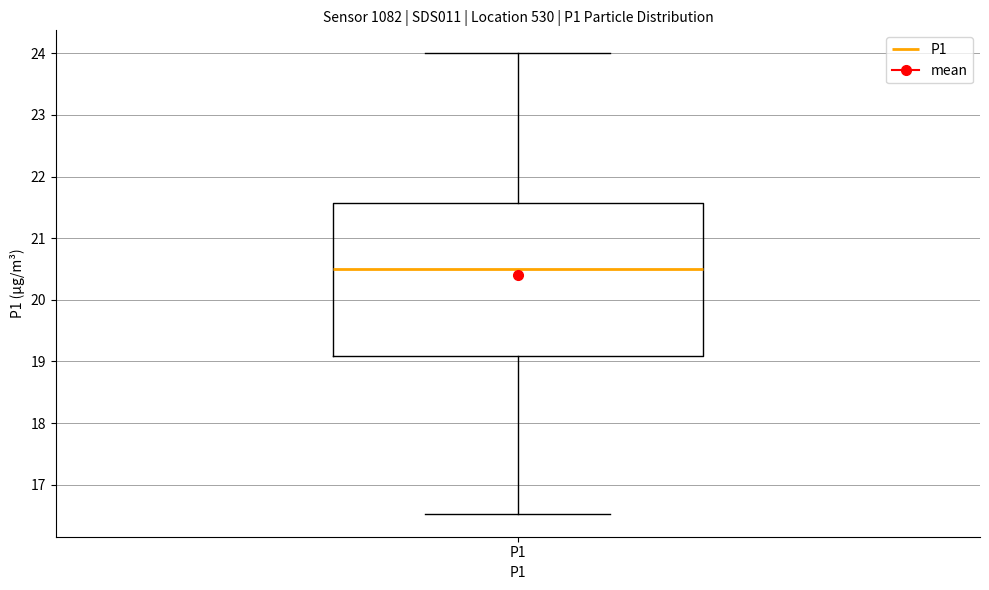

Where does the lower whisker of the box for P1 end on the y-axis? The values are not printed on the chart, so give them approximately, as read against the axis.

16.5